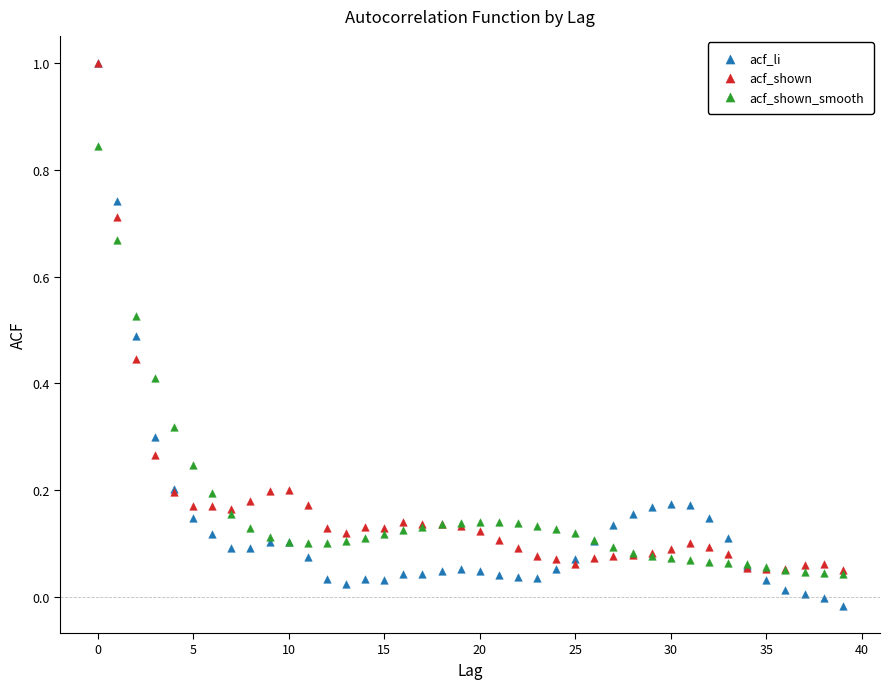

Which series reaches the minimum Y coordinate?

acf_li